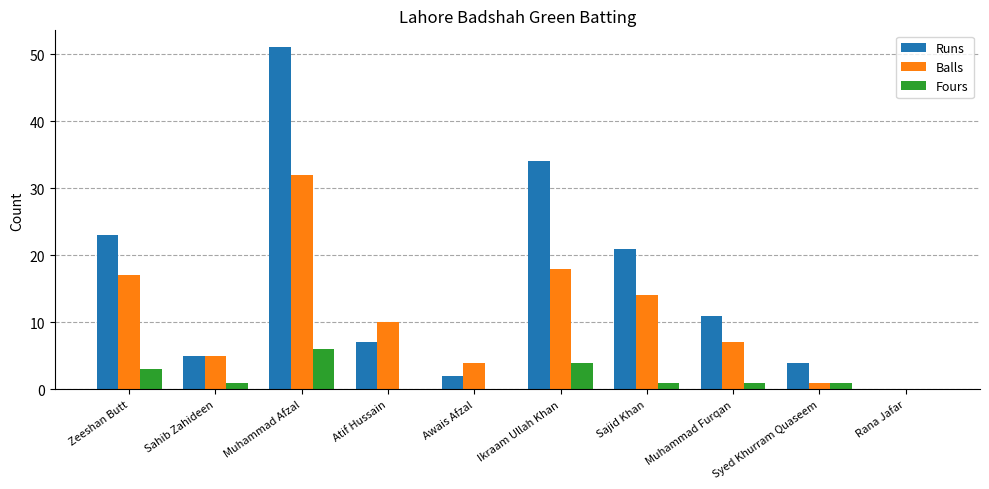

At which category does the chart reach its peak across all series?

Muhammad Afzal